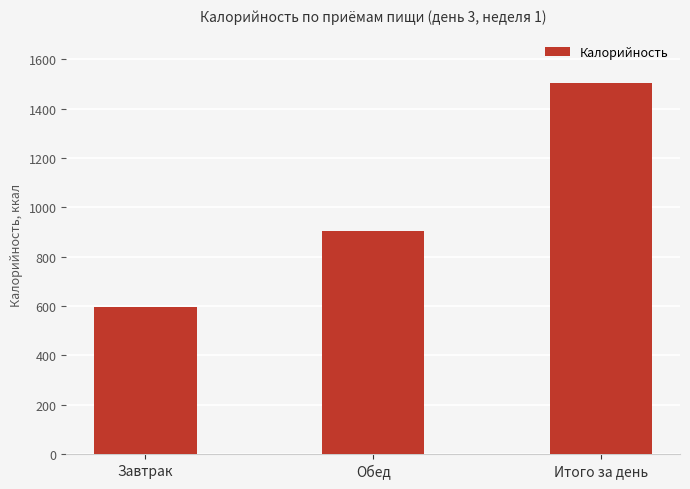

At which label is the value closest to 1050?

Обед